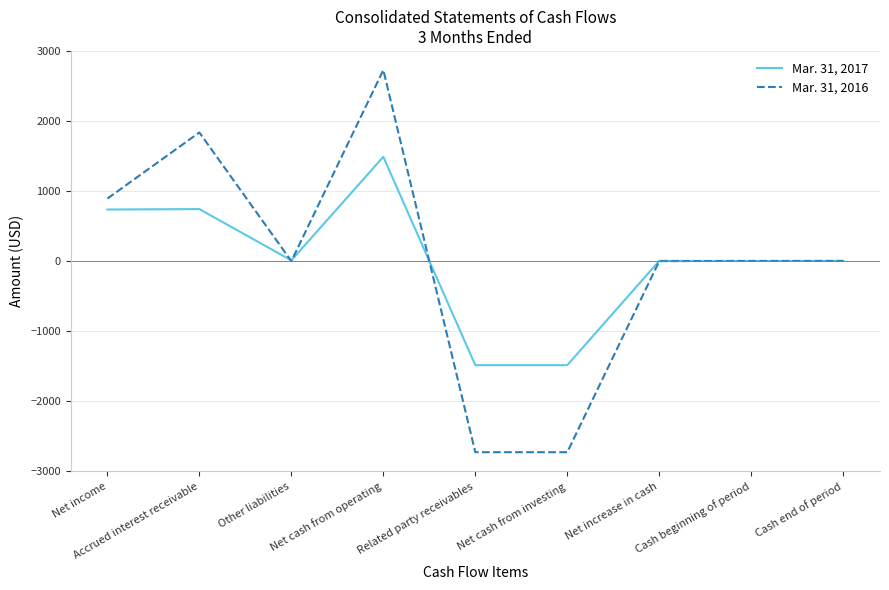

Which series has the largest range (max minus min)?

Mar. 31, 2016